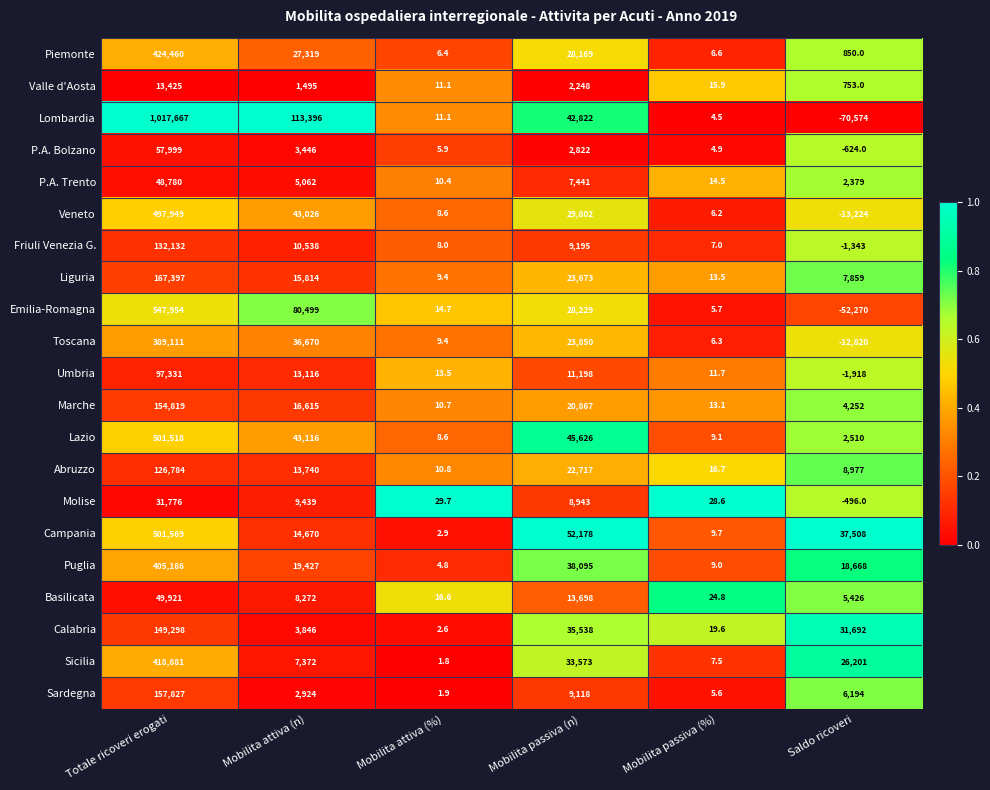

At how many categories does at least one series exceed 0?

6